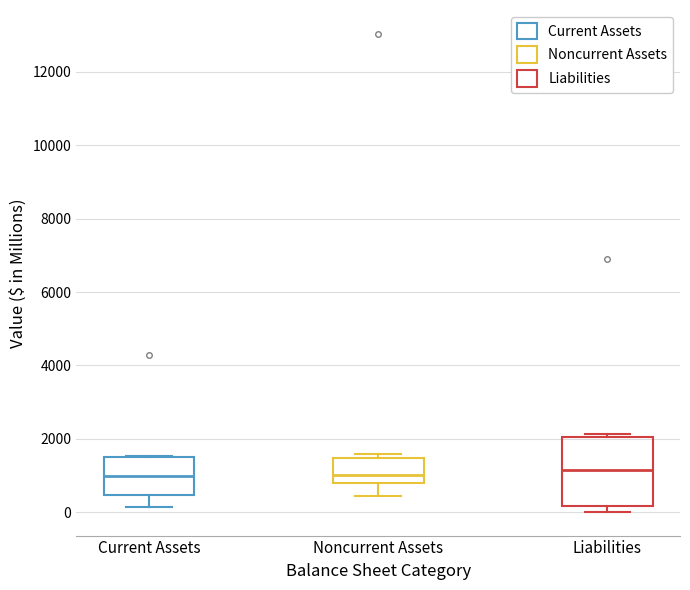

Where is the lower edge of the box for Current Assets on the y-axis? The values are not printed on the chart, so give them approximately, as read against the axis.

400